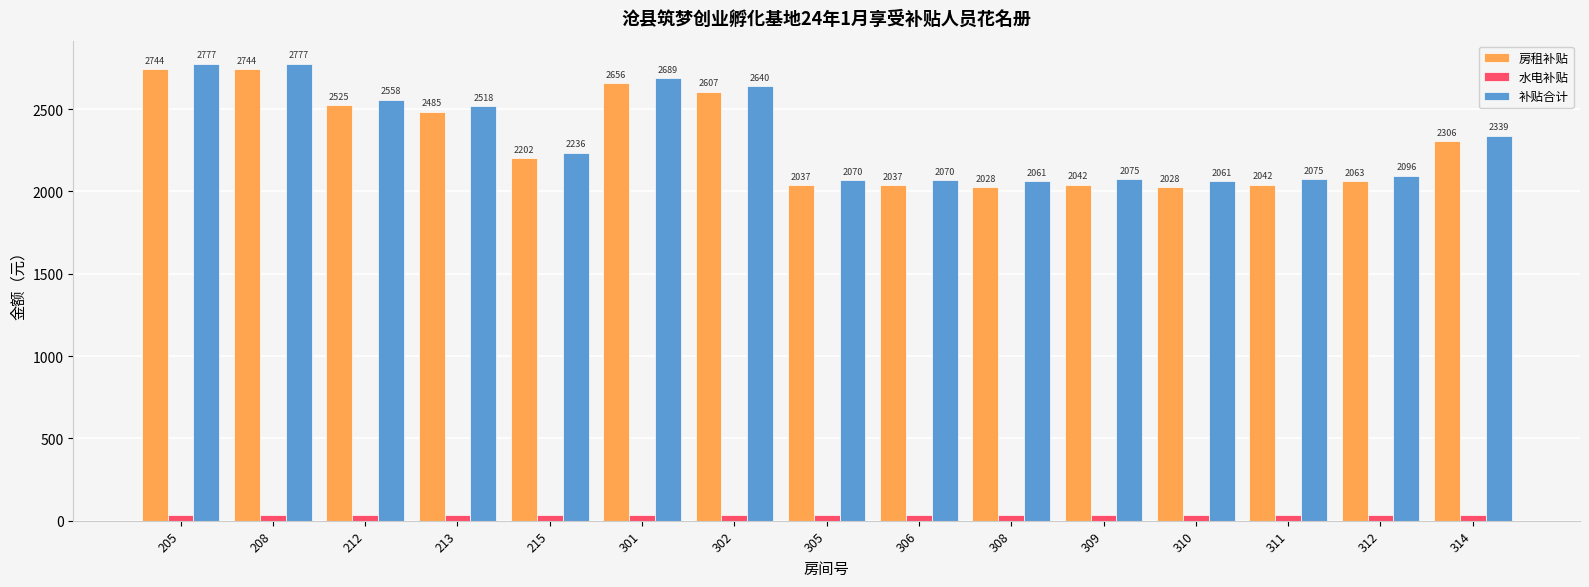

What is the difference between the highest and lowest values at 310?

2028.0